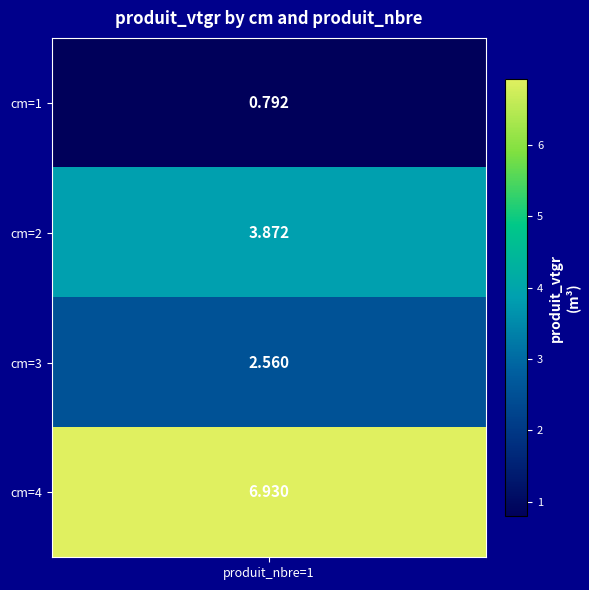

What is the difference between the maximum and second lowest values?

4.4